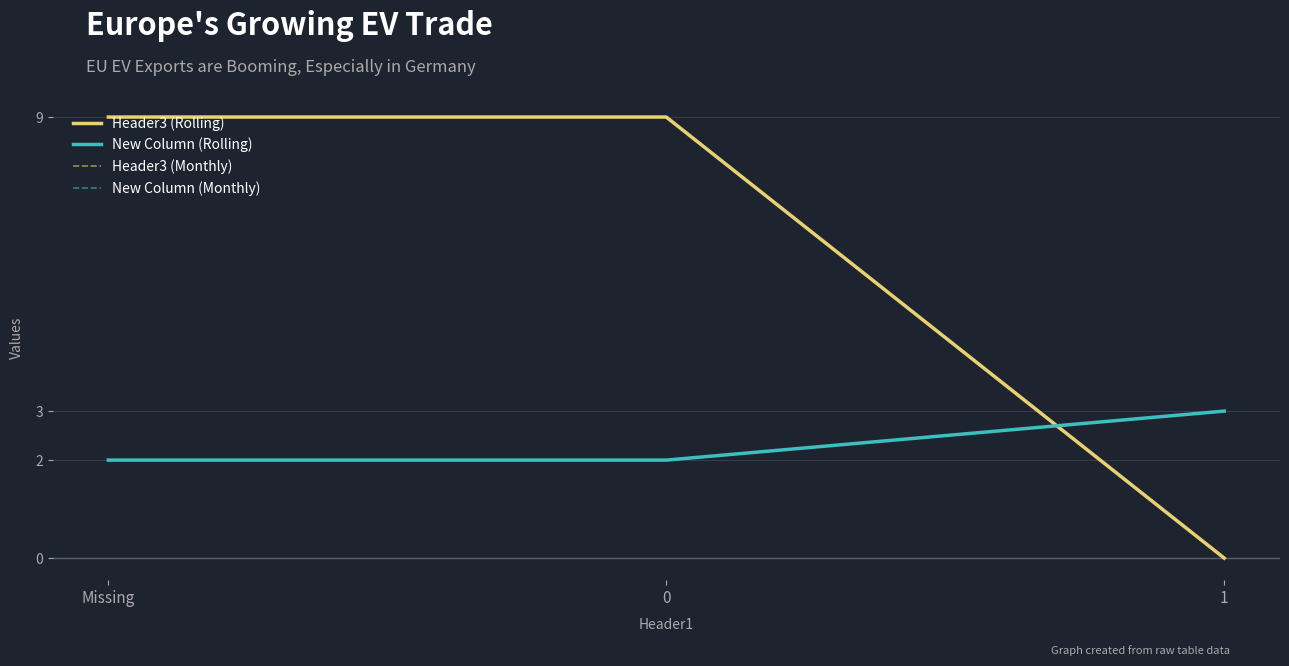

Does the chart have visible grid lines?

Yes